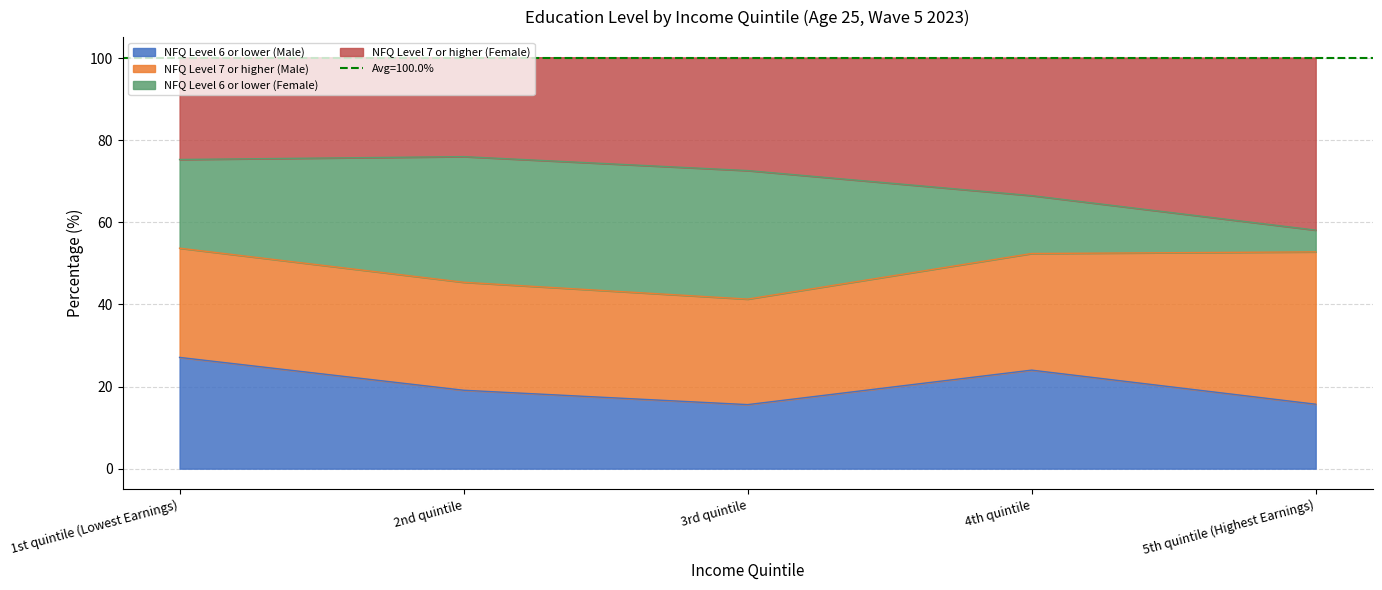

What is the label of the 2nd point from the right?

4th quintile